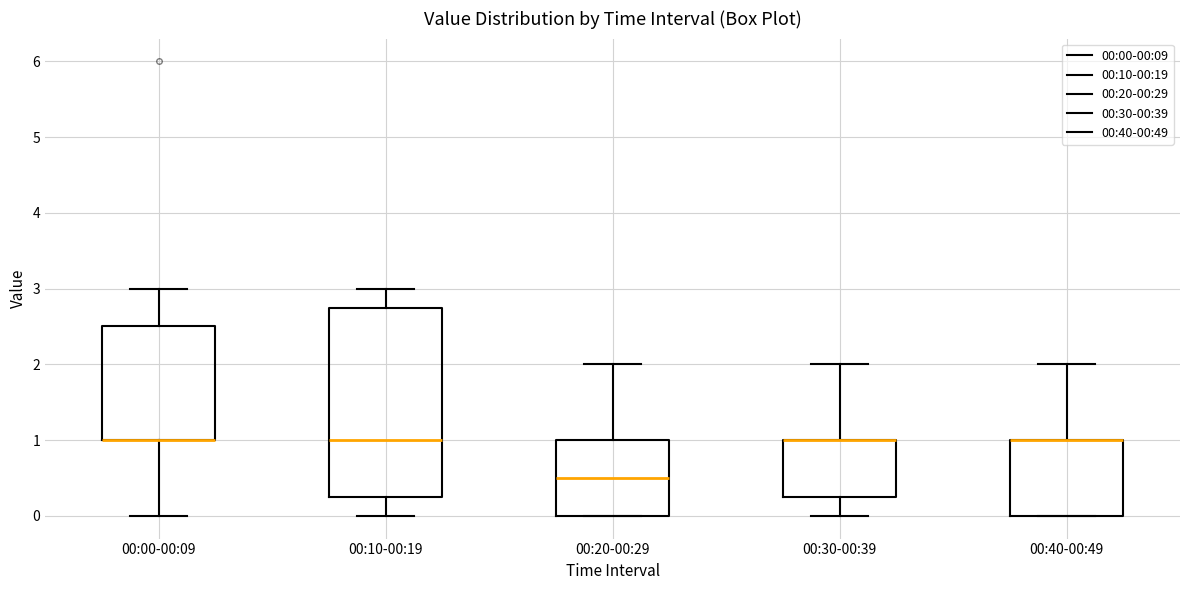

Where is the upper edge of the box for 00:10-00:19 on the y-axis? The values are not printed on the chart, so give them approximately, as read against the axis.

2.8